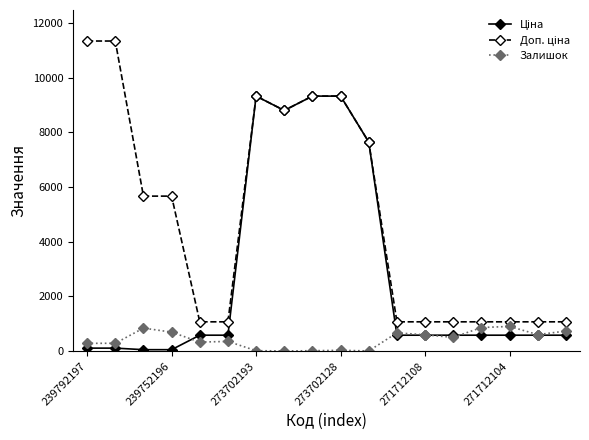

Is this an area chart (filled region under the line)?

No